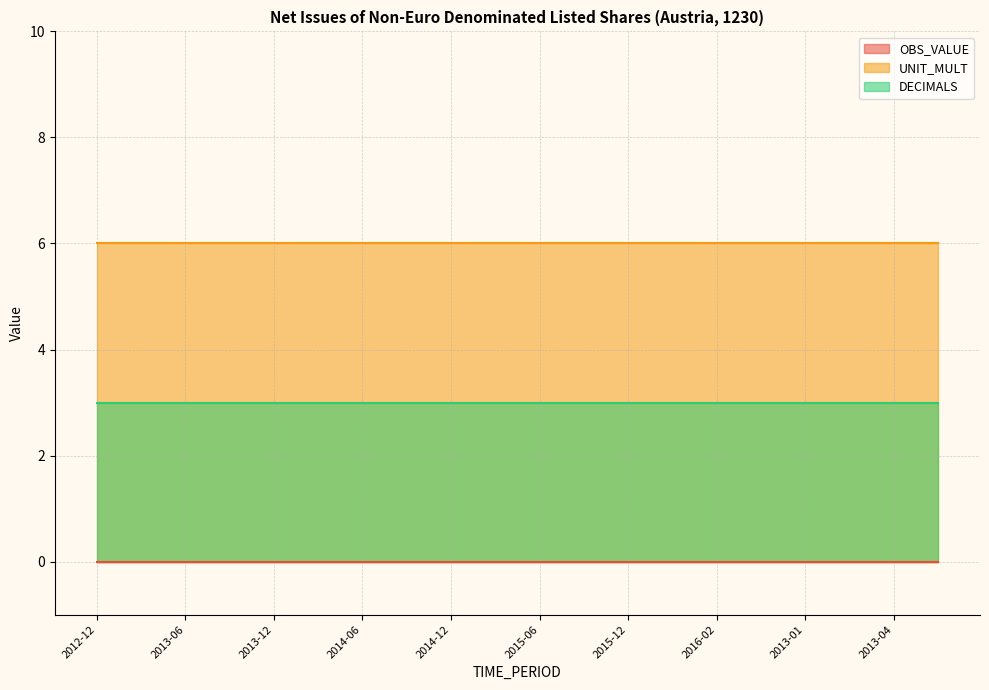

Reading right to left, list all the values displayed in this chart.

OBS_VALUE: 2013-05=0	2013-04=0	2013-02=0	2013-01=0	2016-03=0	2016-02=0	2016-01=0	2015-12=0	2015-09=0	2015-06=0	2015-03=0	2014-12=0	2014-09=0	2014-06=0	2014-03=0	2013-12=0	2013-09=0	2013-06=0	2013-03=0	2012-12=0
UNIT_MULT: 2013-05=6	2013-04=6	2013-02=6	2013-01=6	2016-03=6	2016-02=6	2016-01=6	2015-12=6	2015-09=6	2015-06=6	2015-03=6	2014-12=6	2014-09=6	2014-06=6	2014-03=6	2013-12=6	2013-09=6	2013-06=6	2013-03=6	2012-12=6
DECIMALS: 2013-05=3	2013-04=3	2013-02=3	2013-01=3	2016-03=3	2016-02=3	2016-01=3	2015-12=3	2015-09=3	2015-06=3	2015-03=3	2014-12=3	2014-09=3	2014-06=3	2014-03=3	2013-12=3	2013-09=3	2013-06=3	2013-03=3	2012-12=3